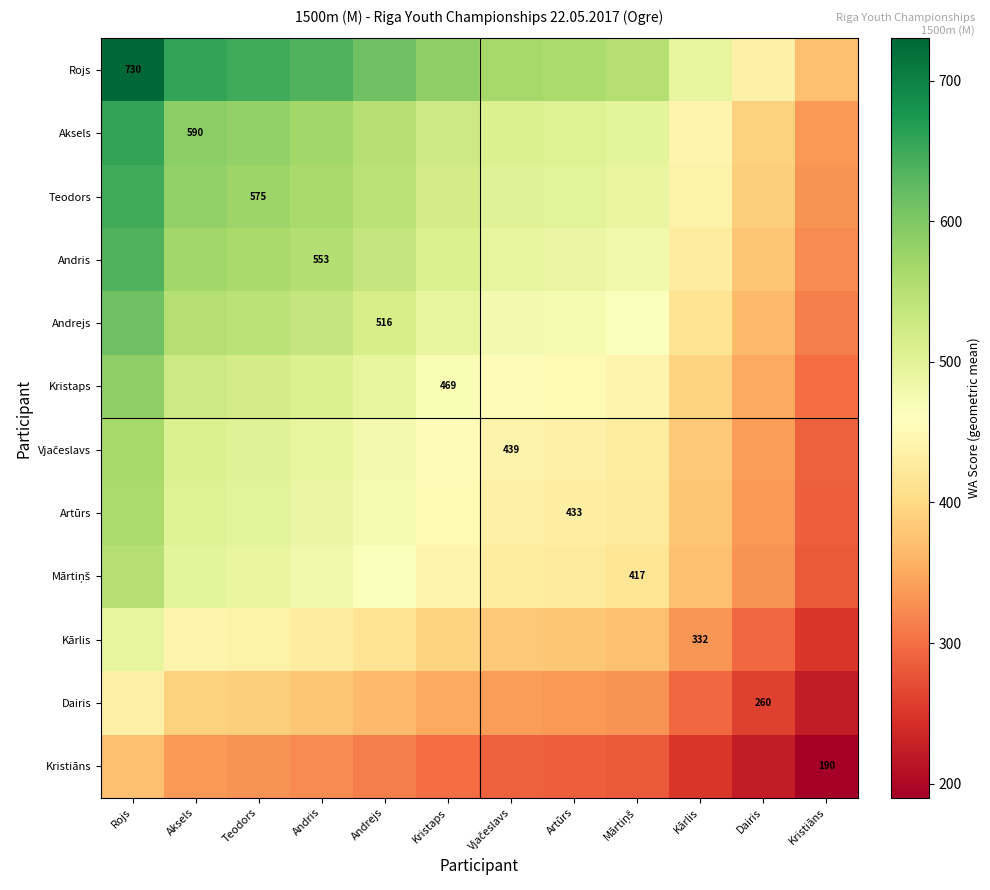

True or false: Kristiāns has a value of 96.3 at Vjačeslavs.

False